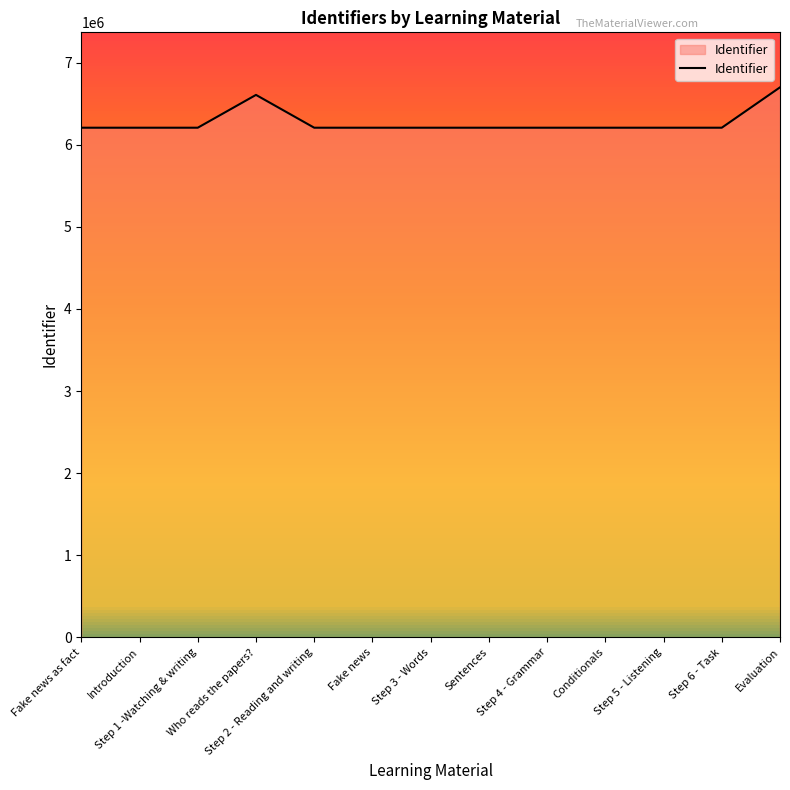

Approximately how many times larger is the value at Step 2 - Reading and writing compared to Step 5 - Listening?

1.0